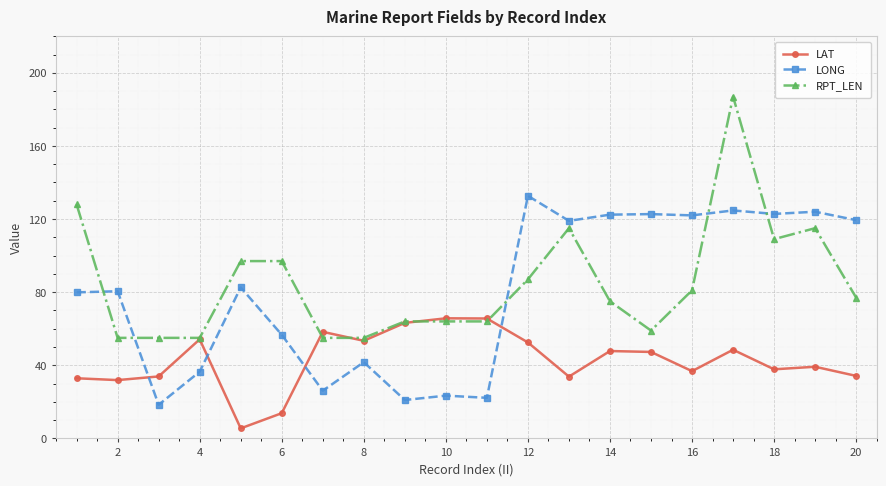

Rank the series by their maximum value, from lowest to highest.

LAT, LONG, RPT_LEN